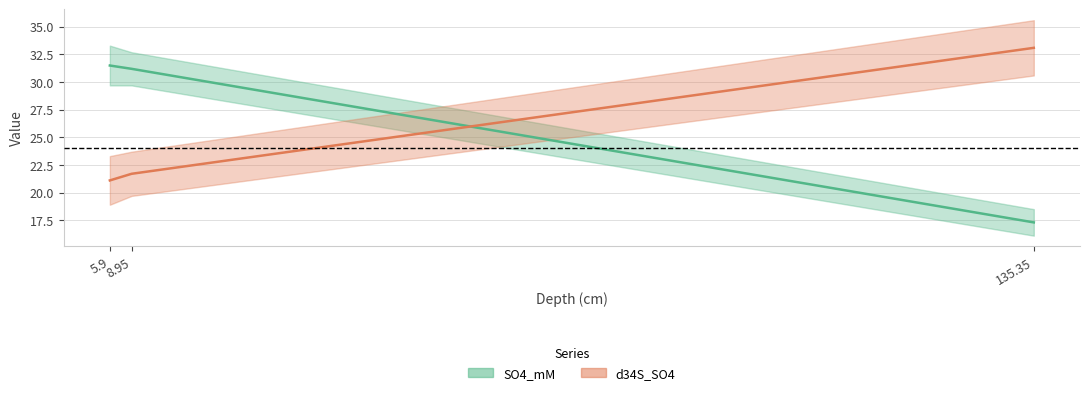

Reading left to right, extract all data points from this chart.

SO4_mM: 31.5	31.2	17.3
d34S_SO4: 21.1	21.7	33.1